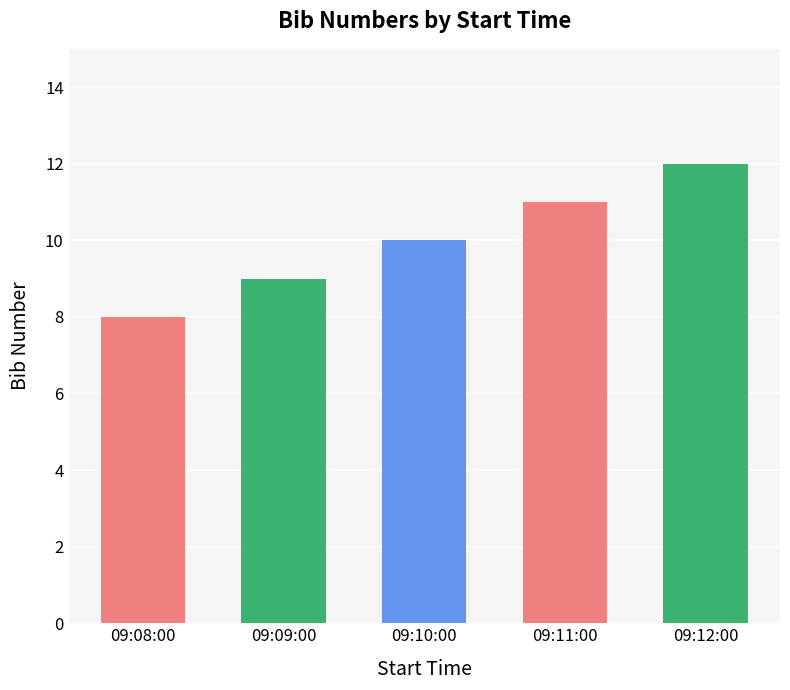

Approximately how many times larger is the value at 09:11:00 compared to 09:12:00?

0.9